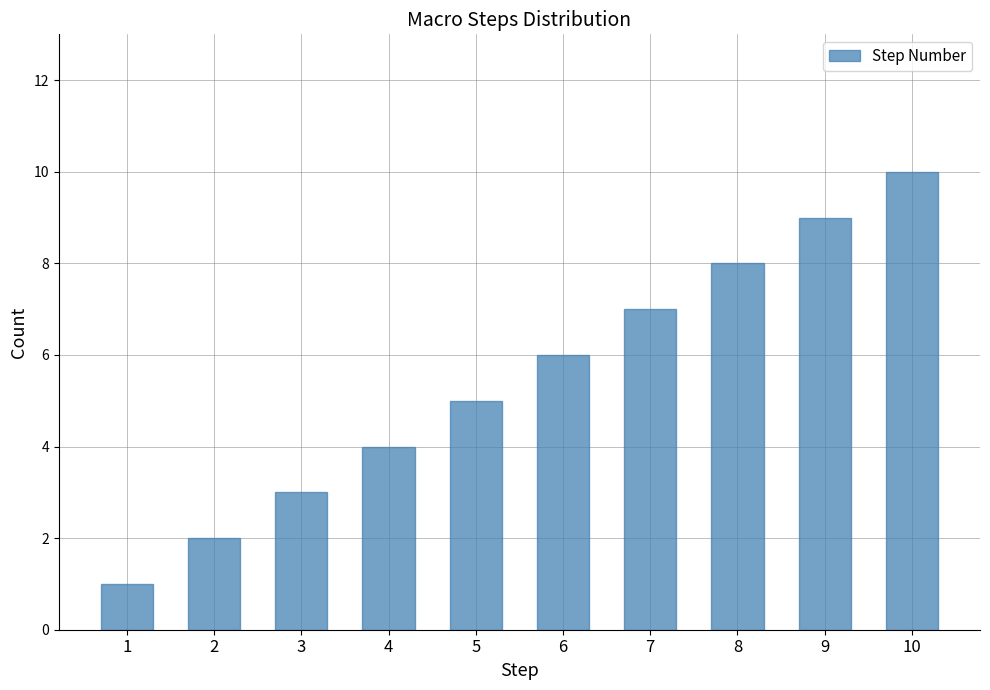

Rank the categories by value from lowest to highest.

1, 2, 3, 4, 5, 6, 7, 8, 9, 10